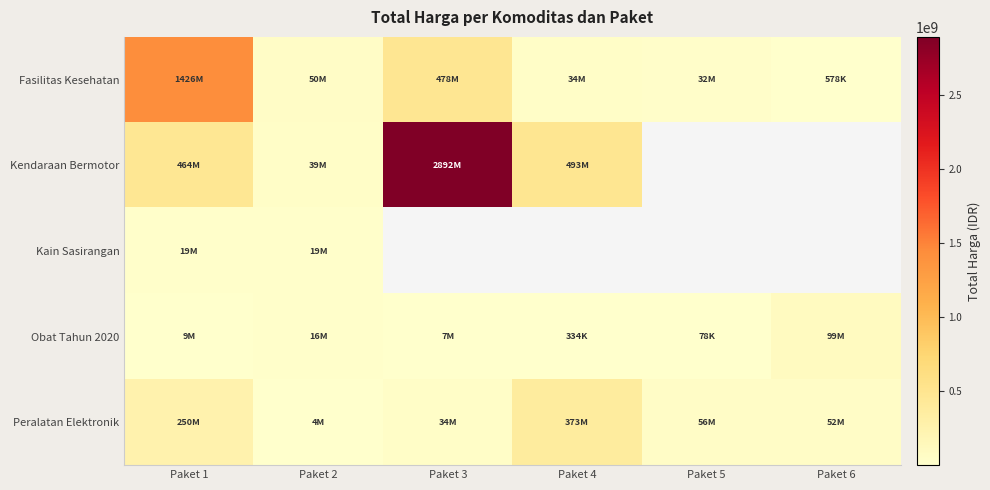

What is the difference between the maximum and minimum values in the Fasilitas Kesehatan series?

1425290025.0